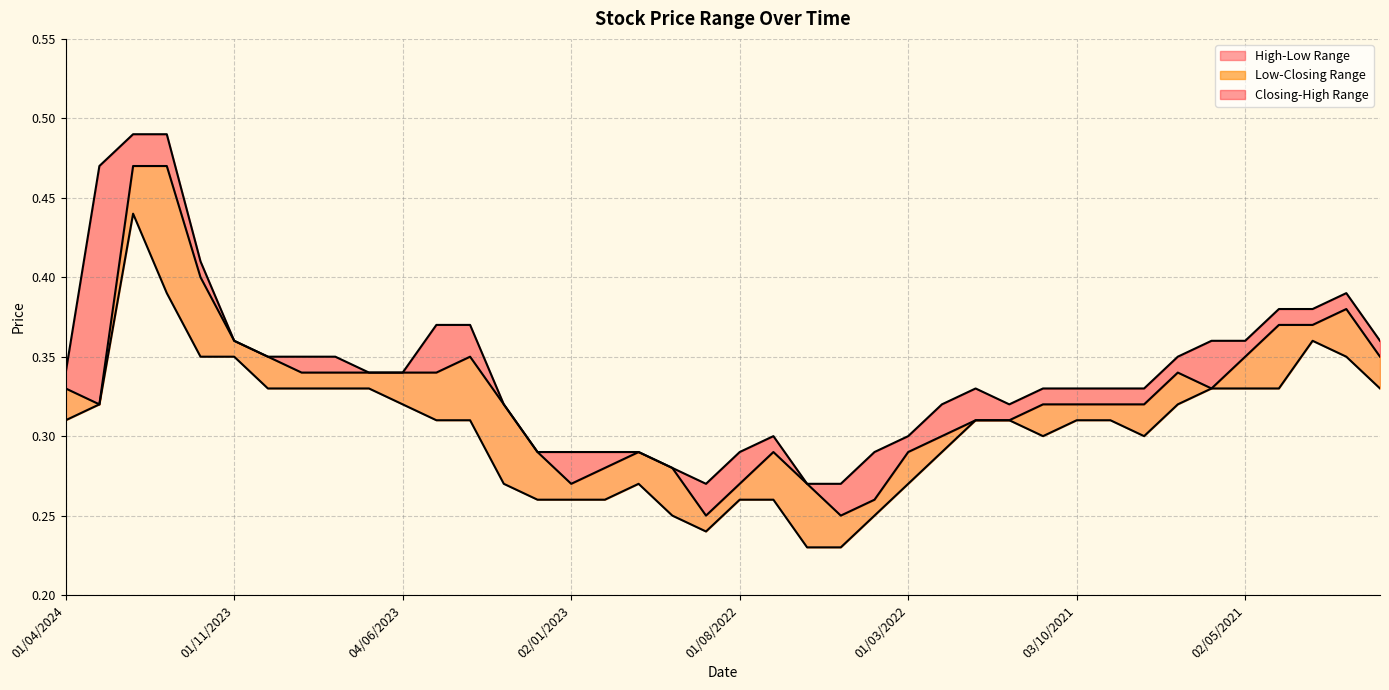

What is the sum of all Closing values?

13.1